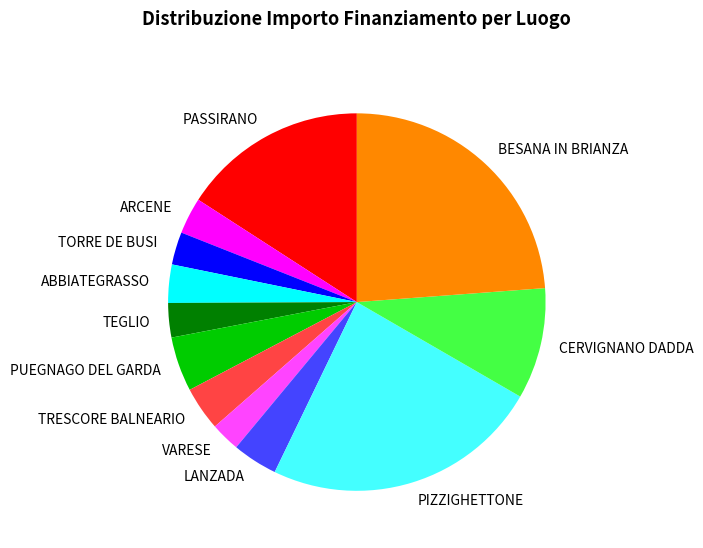

Count the number of slices in the pie.

12